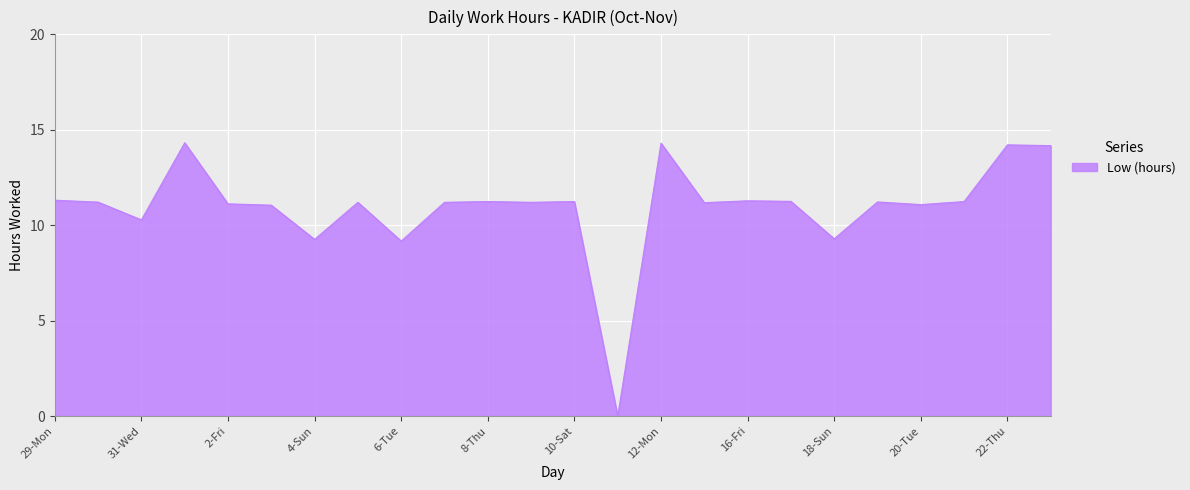

What is the maximum value shown in the chart?

14.3